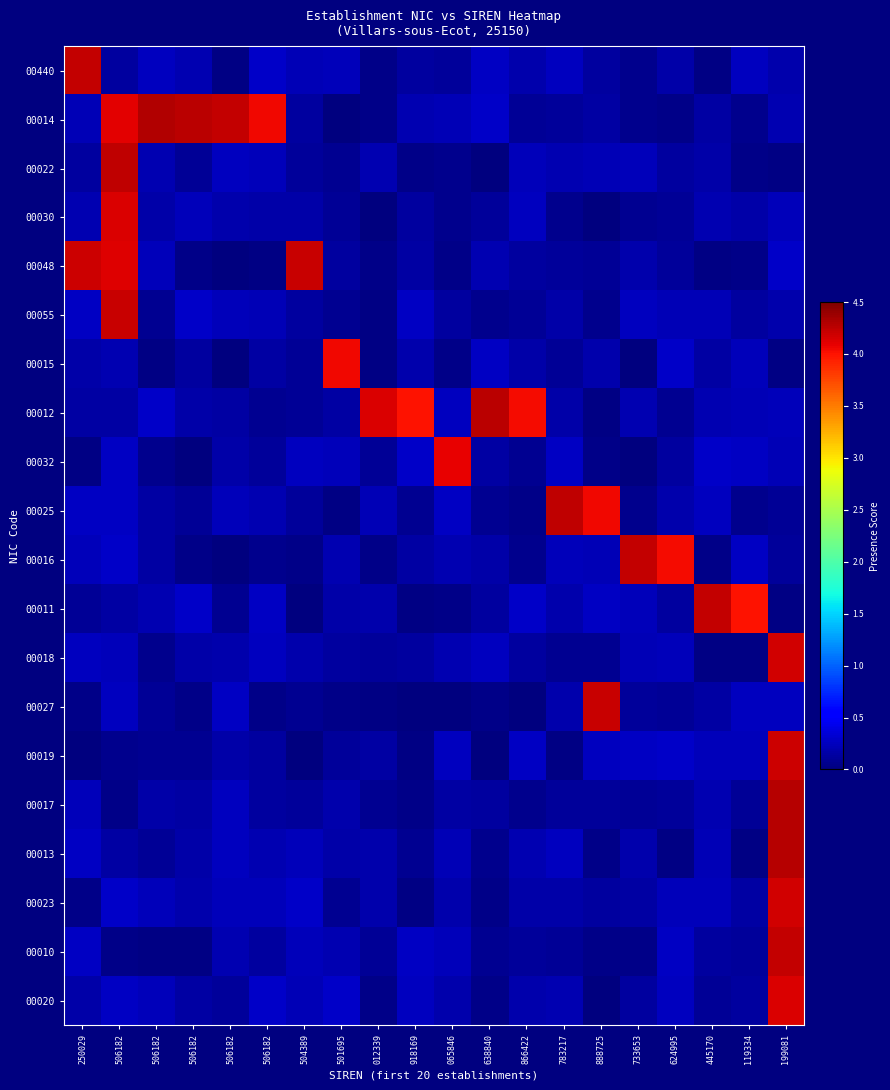

Between 506182 and 918169, which is larger?

918169